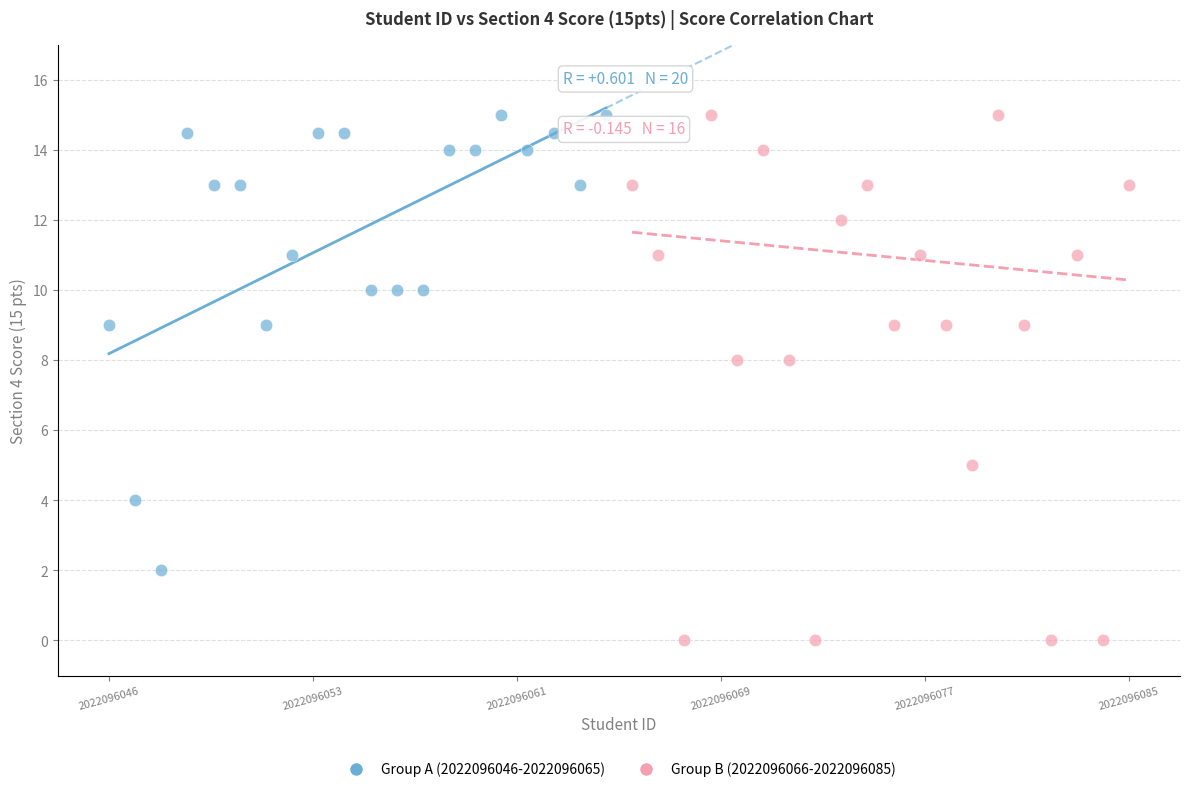

Which series has the largest Y range (max minus min)?

Group B (2022096066-2022096085)